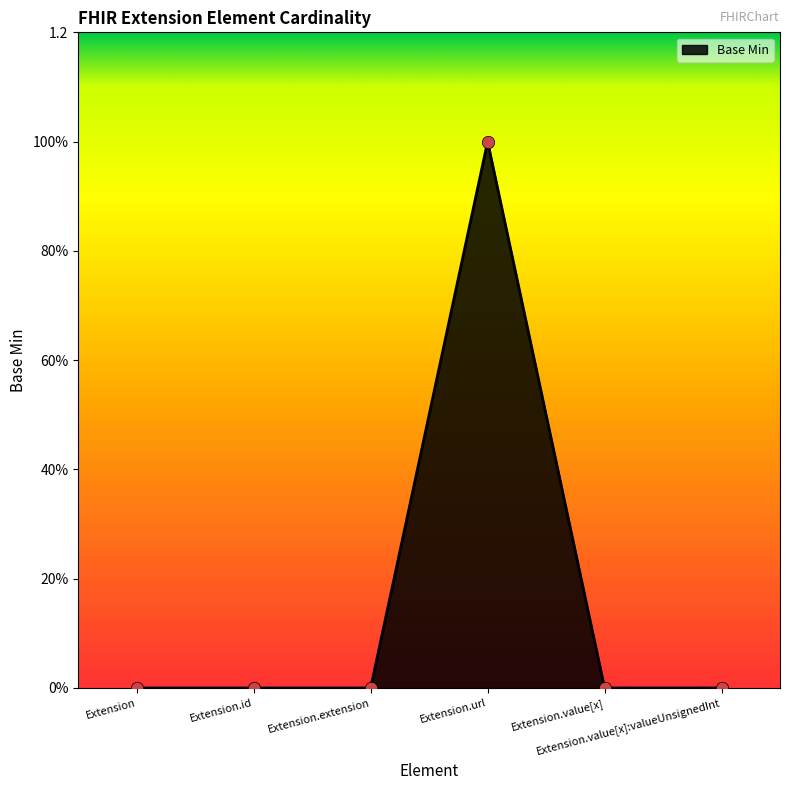

Between Extension.value[x] and Extension.extension, which is larger?

Extension.value[x]